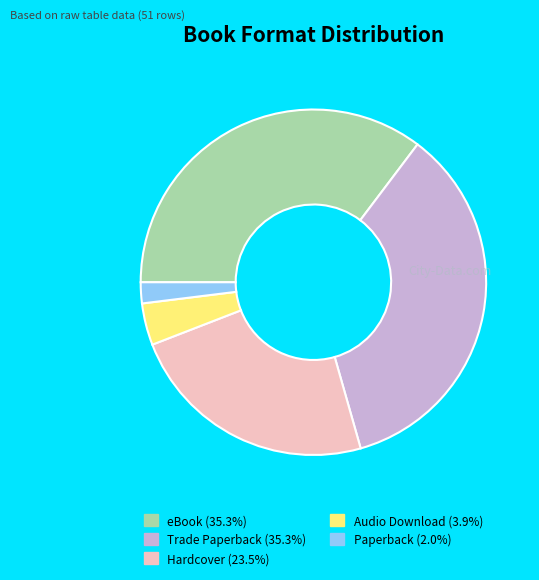

Does eBook account for over 50% of the chart?

No